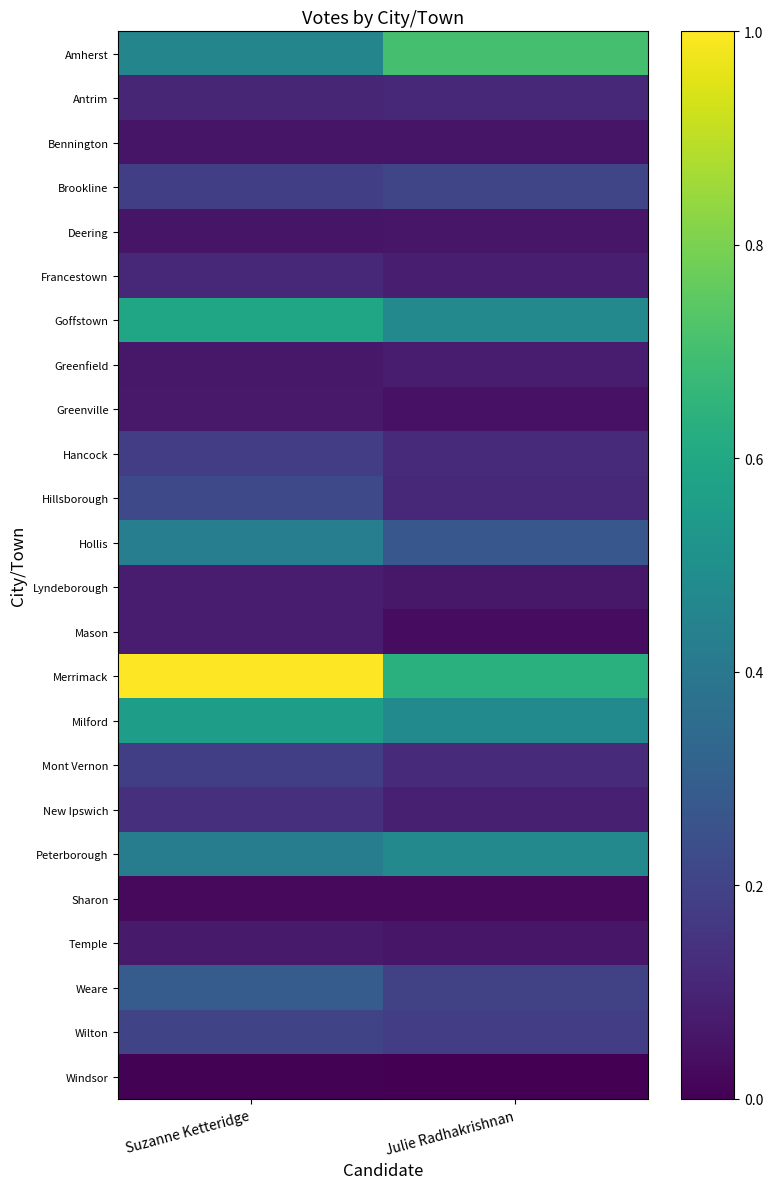

Reading left to right, transcribe all the data shown in this chart.

Amherst: Suzanne Ketteridge=0.5	Julie Radhakrishnan=0.7
Antrim: Suzanne Ketteridge=0.1	Julie Radhakrishnan=0.1
Bennington: Suzanne Ketteridge=0.1	Julie Radhakrishnan=0.1
Brookline: Suzanne Ketteridge=0.2	Julie Radhakrishnan=0.2
Deering: Suzanne Ketteridge=0.1	Julie Radhakrishnan=0.1
Francestown: Suzanne Ketteridge=0.1	Julie Radhakrishnan=0.1
Goffstown: Suzanne Ketteridge=0.6	Julie Radhakrishnan=0.5
Greenfield: Suzanne Ketteridge=0.1	Julie Radhakrishnan=0.1
Greenville: Suzanne Ketteridge=0.1	Julie Radhakrishnan=0.0
Hancock: Suzanne Ketteridge=0.2	Julie Radhakrishnan=0.1
Hillsborough: Suzanne Ketteridge=0.2	Julie Radhakrishnan=0.1
Hollis: Suzanne Ketteridge=0.4	Julie Radhakrishnan=0.3
Lyndeborough: Suzanne Ketteridge=0.1	Julie Radhakrishnan=0.1
Mason: Suzanne Ketteridge=0.1	Julie Radhakrishnan=0.0
Merrimack: Suzanne Ketteridge=1.0	Julie Radhakrishnan=0.6
Milford: Suzanne Ketteridge=0.6	Julie Radhakrishnan=0.5
Mont Vernon: Suzanne Ketteridge=0.2	Julie Radhakrishnan=0.1
New Ipswich: Suzanne Ketteridge=0.1	Julie Radhakrishnan=0.1
Peterborough: Suzanne Ketteridge=0.4	Julie Radhakrishnan=0.5
Sharon: Suzanne Ketteridge=0.0	Julie Radhakrishnan=0.0
Temple: Suzanne Ketteridge=0.1	Julie Radhakrishnan=0.1
Weare: Suzanne Ketteridge=0.3	Julie Radhakrishnan=0.2
Wilton: Suzanne Ketteridge=0.2	Julie Radhakrishnan=0.2
Windsor: Suzanne Ketteridge=0.0	Julie Radhakrishnan=0.0